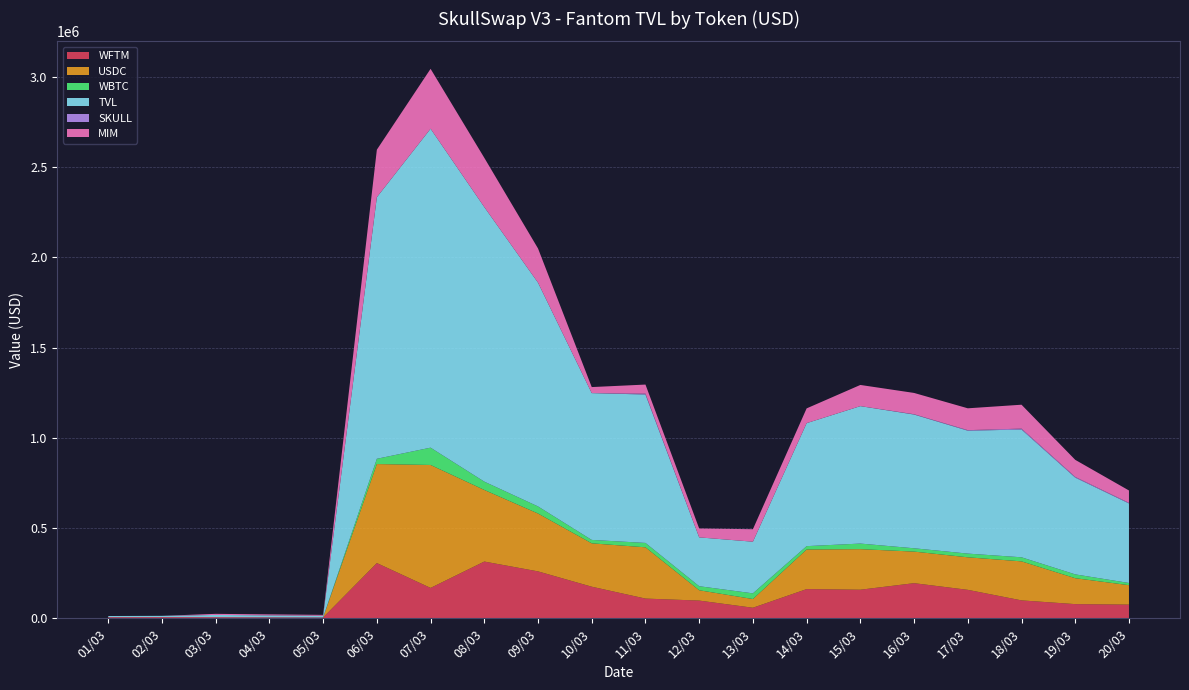

Reading left to right, list all the values displayed in this chart.

WFTM: 01/03=6279.3	02/03=6740.8	03/03=6263.8	04/03=5425.0	05/03=4684.5	06/03=306044.7	07/03=168326.5	08/03=314450.4	09/03=259937.9	10/03=174996.4	11/03=109238.5	12/03=98126.5	13/03=58434.9	14/03=161770.5	15/03=158332.8	16/03=194584.7	17/03=157670.6	18/03=99255.5	19/03=78508.2	20/03=75772.3
USDC: 01/03=10.2	02/03=16.2	03/03=16.2	04/03=16.2	05/03=13.7	06/03=548670.4	07/03=681322.1	08/03=396799.2	09/03=320687.9	10/03=240379.0	11/03=284100.4	12/03=57235.2	13/03=48314.6	14/03=219391.5	15/03=224776.6	16/03=174989.7	17/03=180302.0	18/03=216212.8	19/03=143652.7	20/03=107711.6
WBTC: 01/03=0.0	02/03=0.0	03/03=0.0	04/03=0.0	05/03=0.0	06/03=29223.2	07/03=95973.4	08/03=46113.4	09/03=39280.3	10/03=18922.7	11/03=24303.0	12/03=22380.3	13/03=31492.7	14/03=18659.4	15/03=30979.8	16/03=18443.5	17/03=20525.0	18/03=22592.2	19/03=21150.0	20/03=12216.2
TVL: 01/03=6289.5	02/03=6757.0	03/03=12282.8	04/03=10793.8	05/03=9407.9	06/03=1449676.0	07/03=1767509.4	08/03=1521572.0	09/03=1240077.9	10/03=813567.5	11/03=822426.5	12/03=270632.1	13/03=286198.1	14/03=681653.2	15/03=761673.0	16/03=741079.7	17/03=681176.0	18/03=707953.5	19/03=536348.0	20/03=440846.2
SKULL: 01/03=0.0	02/03=0.0	03/03=2.6	04/03=2.6	05/03=2.6	06/03=2.6	07/03=0.0	08/03=0.0	09/03=0.0	10/03=0.0	11/03=4809.2	12/03=0.0	13/03=0.0	14/03=0.0	15/03=0.0	16/03=1725.7	17/03=2890.7	18/03=5154.8	19/03=3800.3	20/03=3065.1
MIM: 01/03=0.0	02/03=0.0	03/03=6000.2	04/03=5350.0	05/03=4707.1	06/03=263197.7	07/03=331938.0	08/03=272924.1	09/03=189590.3	10/03=33495.3	11/03=50362.9	12/03=49253.8	13/03=69220.4	14/03=81747.8	15/03=117366.4	16/03=118011.0	17/03=121130.9	18/03=132451.9	19/03=94594.7	20/03=68662.9